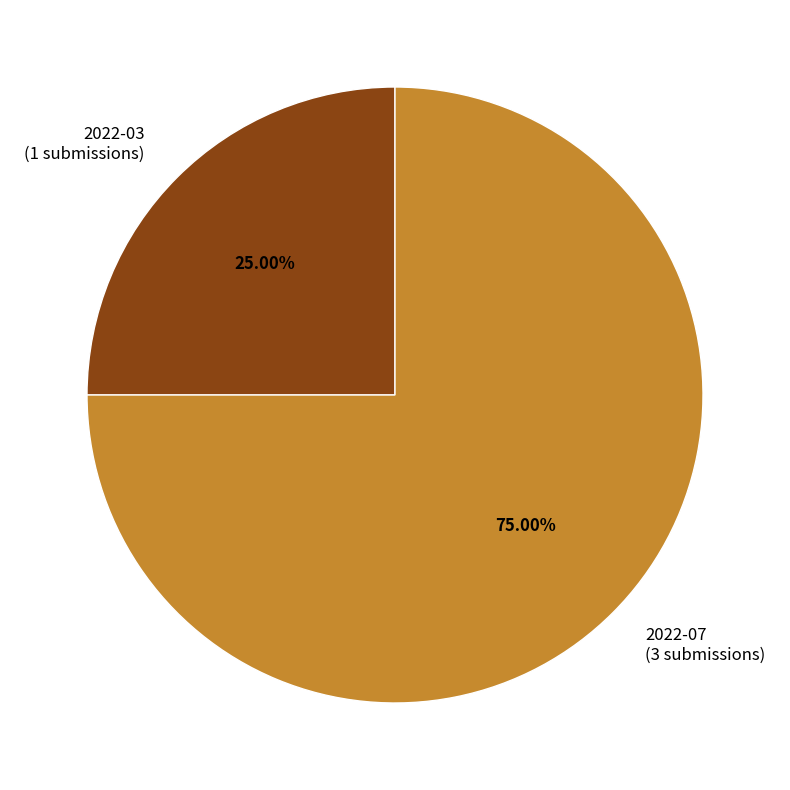

True or false: 2022-03 accounts for 37% of the total.

False